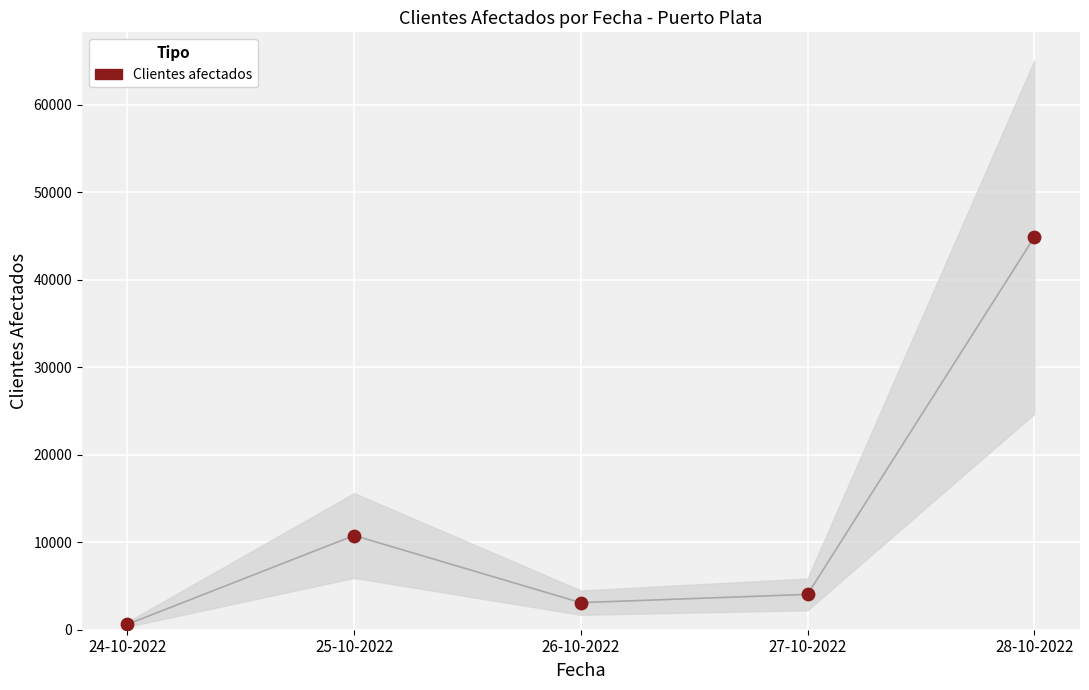

What Y value in the scatter plot is closest to 22734?

10768